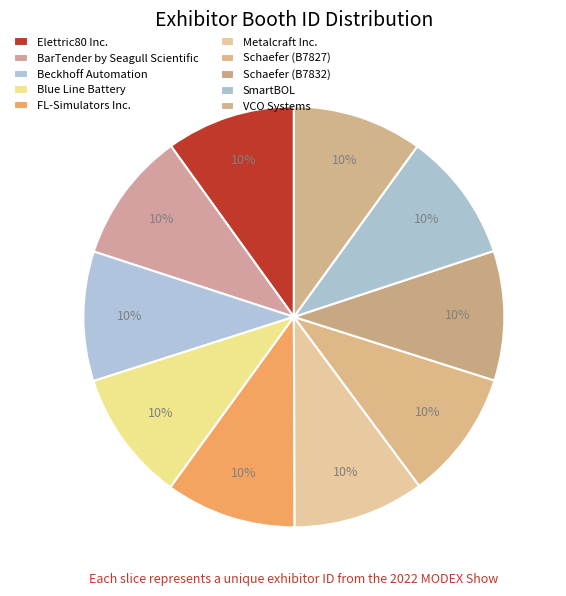

Which category has the biggest portion of the pie?

Metalcraft Inc.